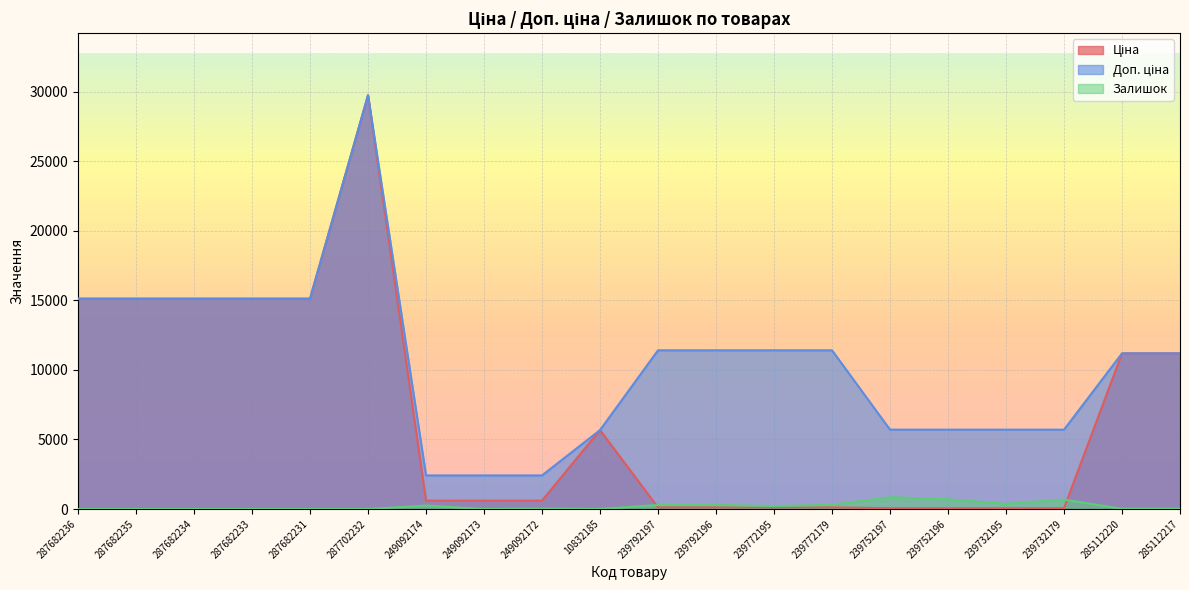

At 285112217, list the series in order from smallest to largest.

Залишок, Ціна, Доп. ціна